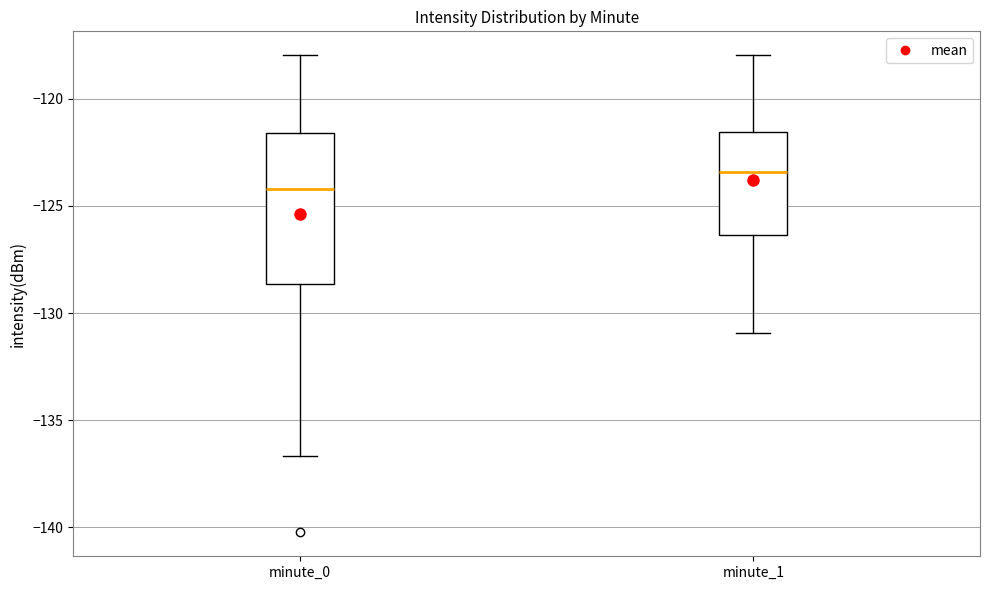

Which box's median line is the highest?

minute_1